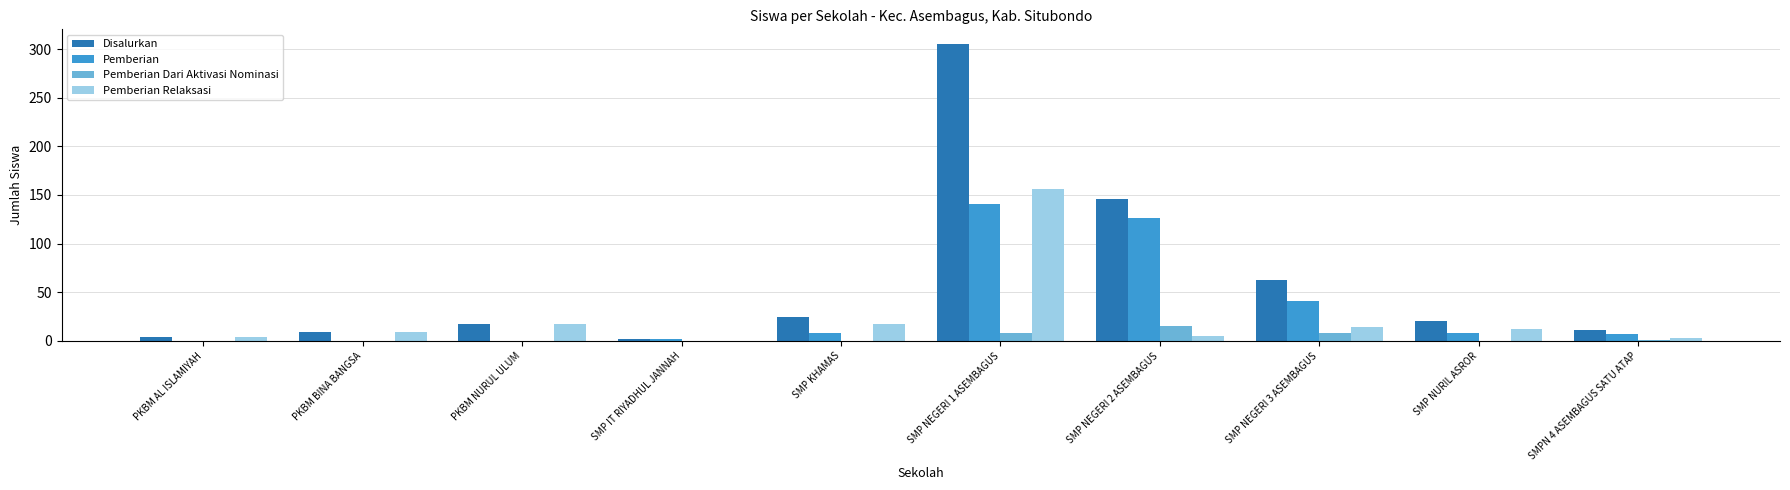

What is the maximum value shown in the chart?

305